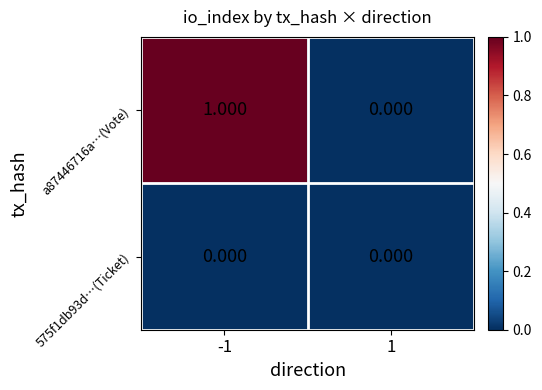

Is the value of 575f1db93d…(Ticket) at 1 greater than the value of a87446716a…(Vote) at -1?

No